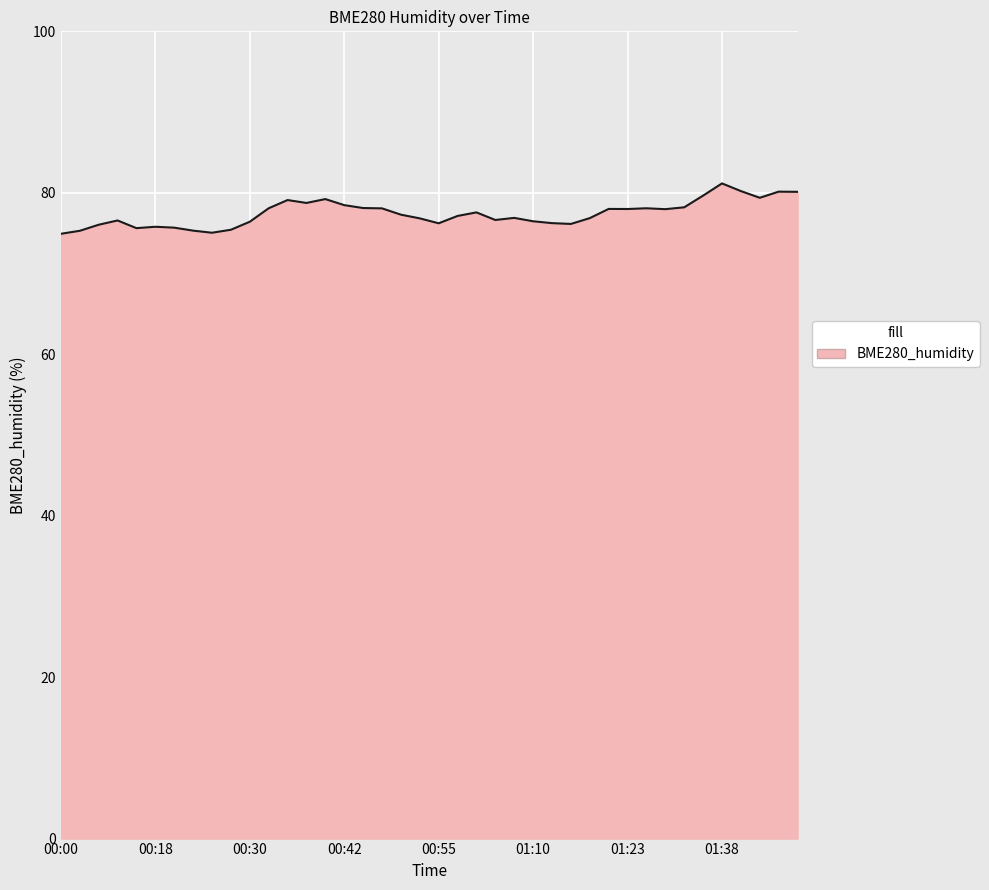

What is the smallest value displayed?

74.9